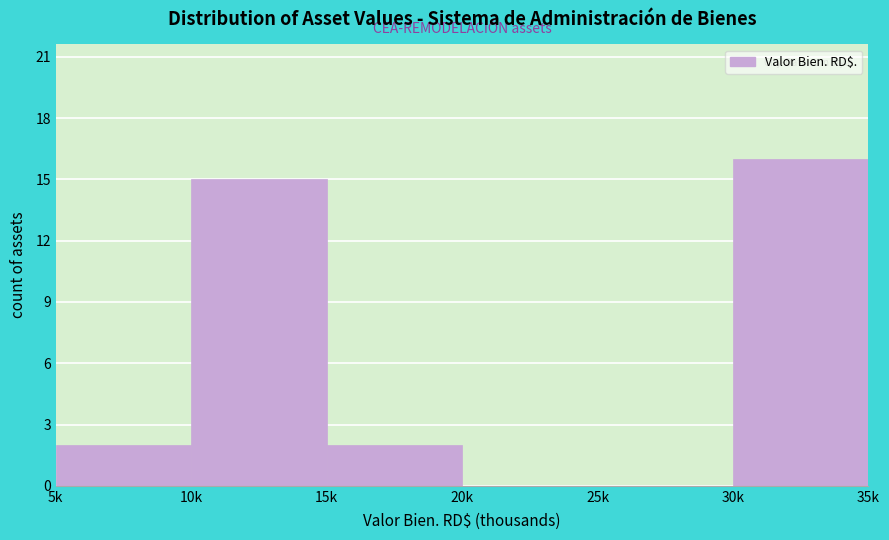

Reading left to right, transcribe all the data shown in this chart.

5k=2	10k=15	15k=2	20k=0	25k=0	30k=16